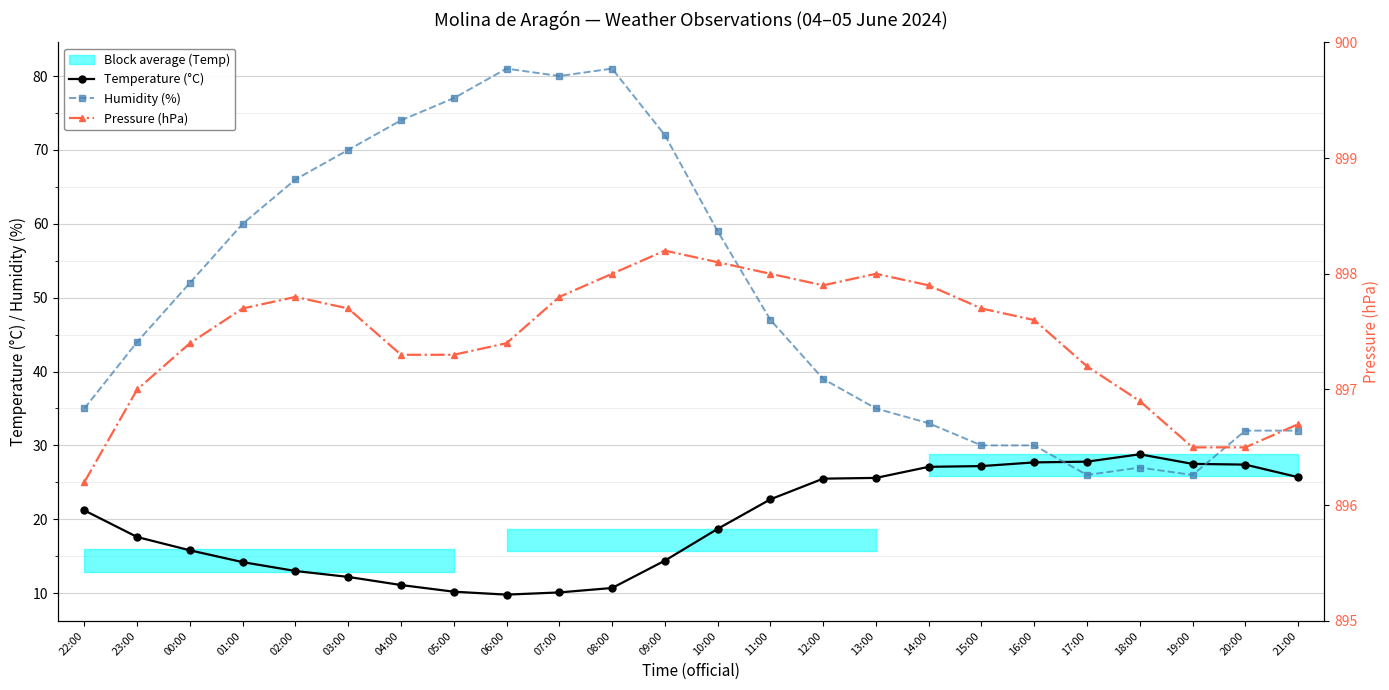

What is the total value across all series at 22:00?

952.4